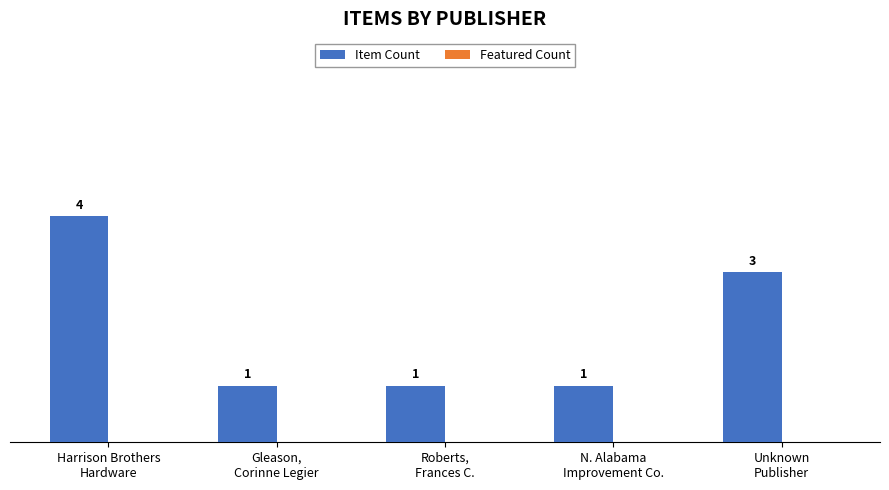

Count the values in the range 1 to 3.

4